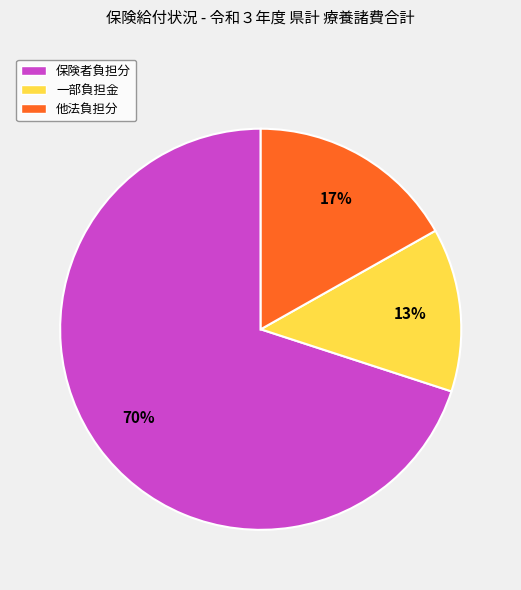

Rank the categories by value from lowest to highest.

一部負担金, 他法負担分, 保険者負担分